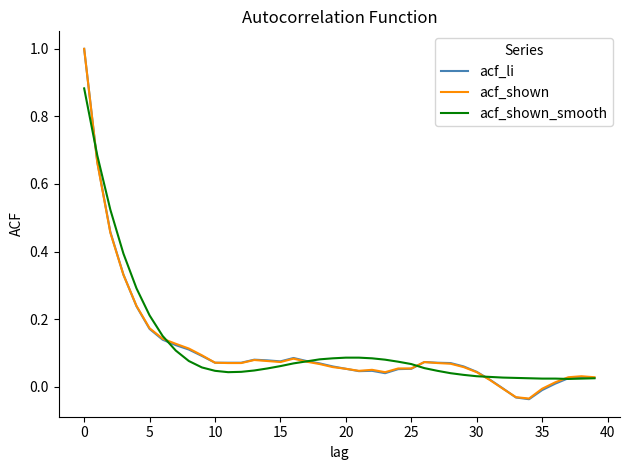

What are all the series names shown in the legend?

acf_li, acf_shown, acf_shown_smooth